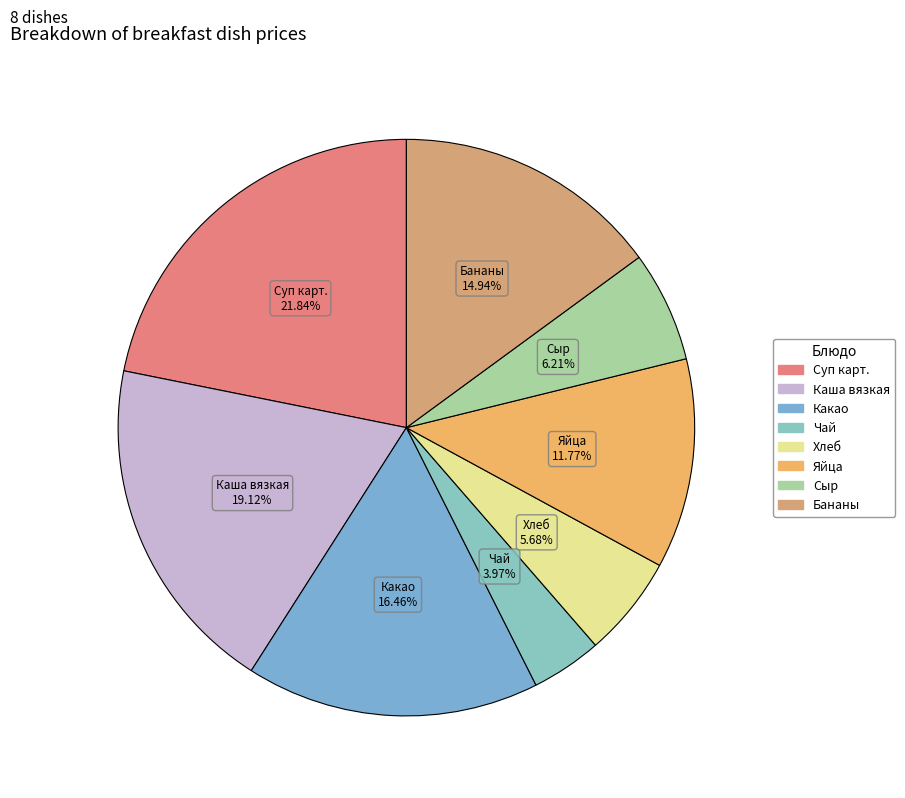

Count the number of slices in the pie.

8